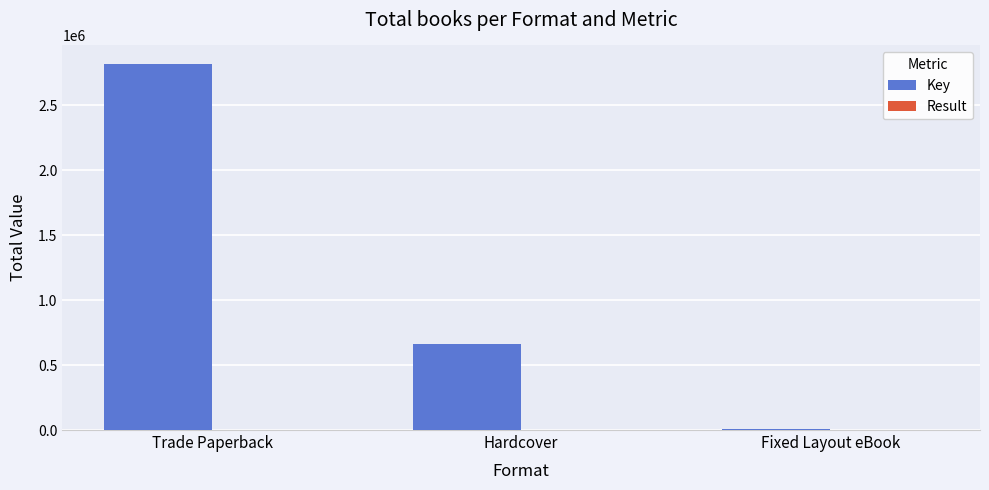

Which series has the widest spread of values?

Key